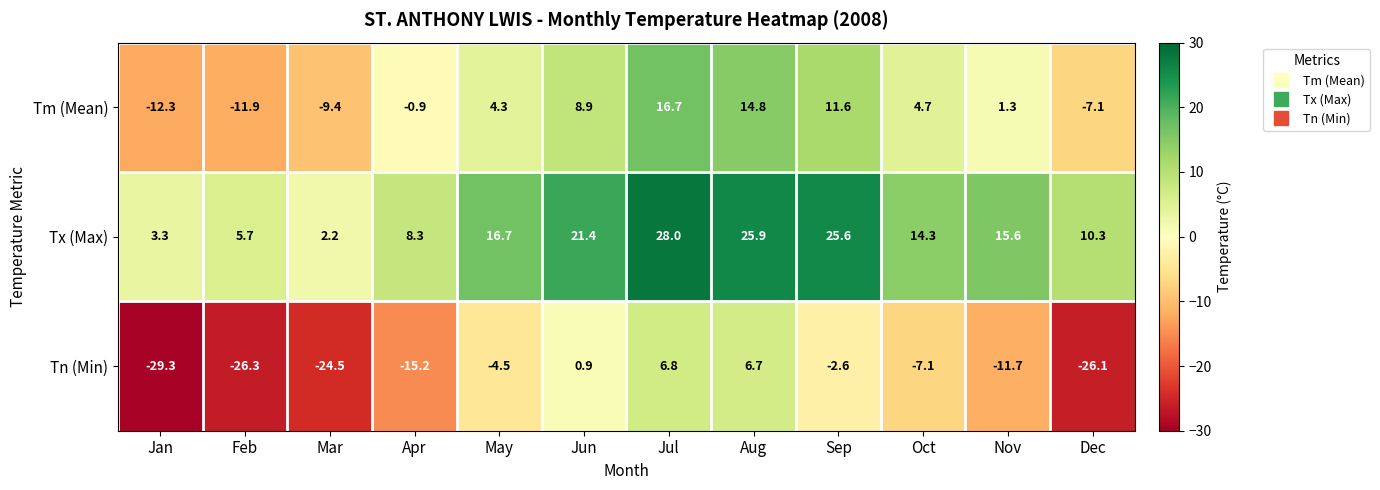

List the series in order of their overall mean, lowest first.

Tn (Min), Tm (Mean), Tx (Max)